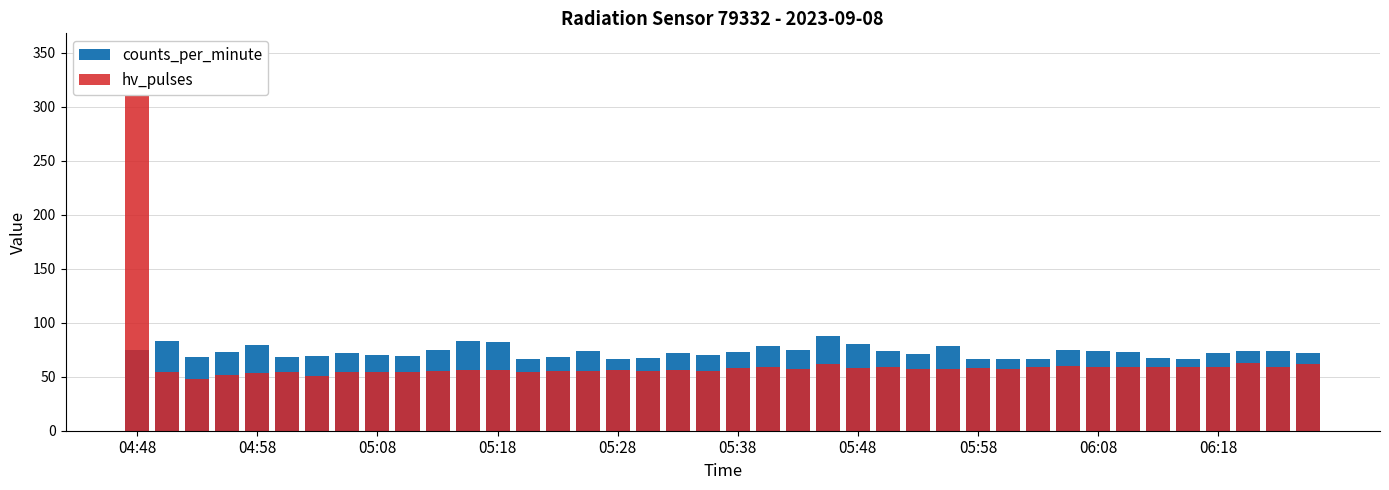

Count the number of categories in the chart.

40